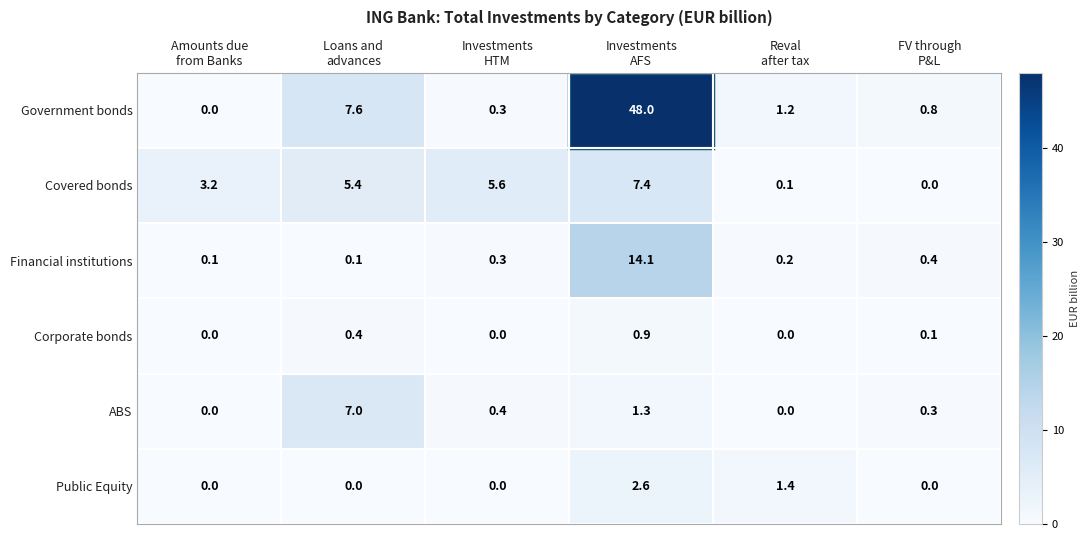

What is the sum of all Public Equity values?

4.0